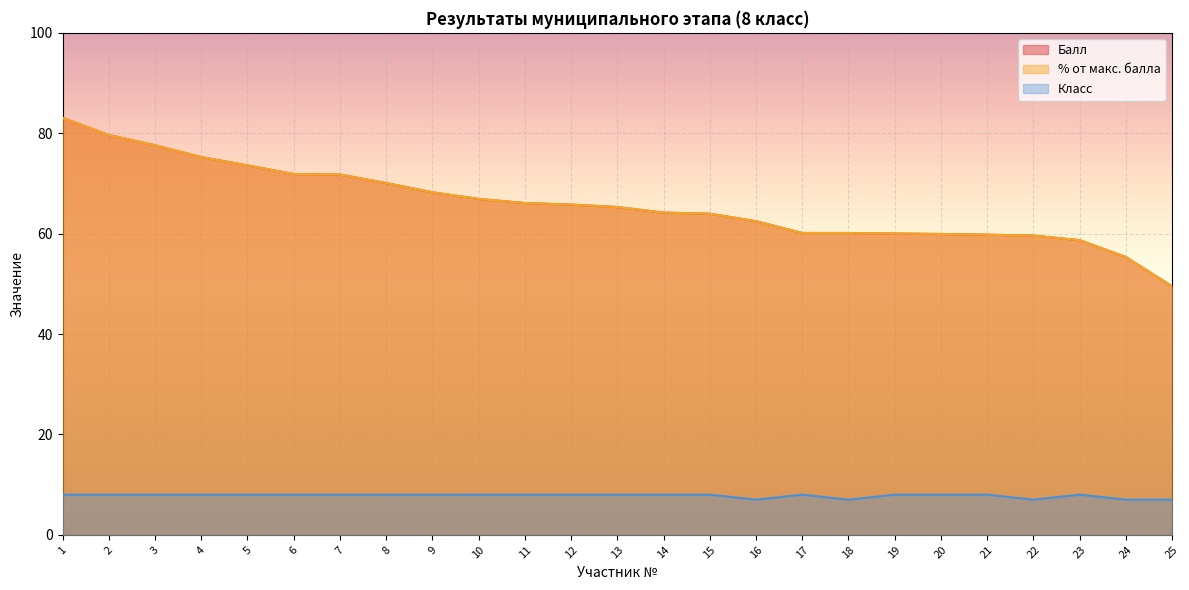

Reading left to right, transcribe all the data shown in this chart.

Балл: 1=83.1	2=79.6	3=77.6	4=75.3	5=73.6	6=71.9	7=71.8	8=70.1	9=68.2	10=66.9	11=66.1	12=65.8	13=65.3	14=64.2	15=64.0	16=62.5	17=60.1	18=60.1	19=60.0	20=59.9	21=59.8	22=59.6	23=58.7	24=55.3	25=49.5
% от макс. балла: 1=83.1	2=79.6	3=77.6	4=75.3	5=73.6	6=71.9	7=71.8	8=70.1	9=68.2	10=66.9	11=66.1	12=65.8	13=65.3	14=64.2	15=64.0	16=62.5	17=60.1	18=60.1	19=60.0	20=59.9	21=59.8	22=59.6	23=58.7	24=55.3	25=49.5
Класс: 1=8.0	2=8.0	3=8.0	4=8.0	5=8.0	6=8.0	7=8.0	8=8.0	9=8.0	10=8.0	11=8.0	12=8.0	13=8.0	14=8.0	15=8.0	16=7.0	17=8.0	18=7.0	19=8.0	20=8.0	21=8.0	22=7.0	23=8.0	24=7.0	25=7.0